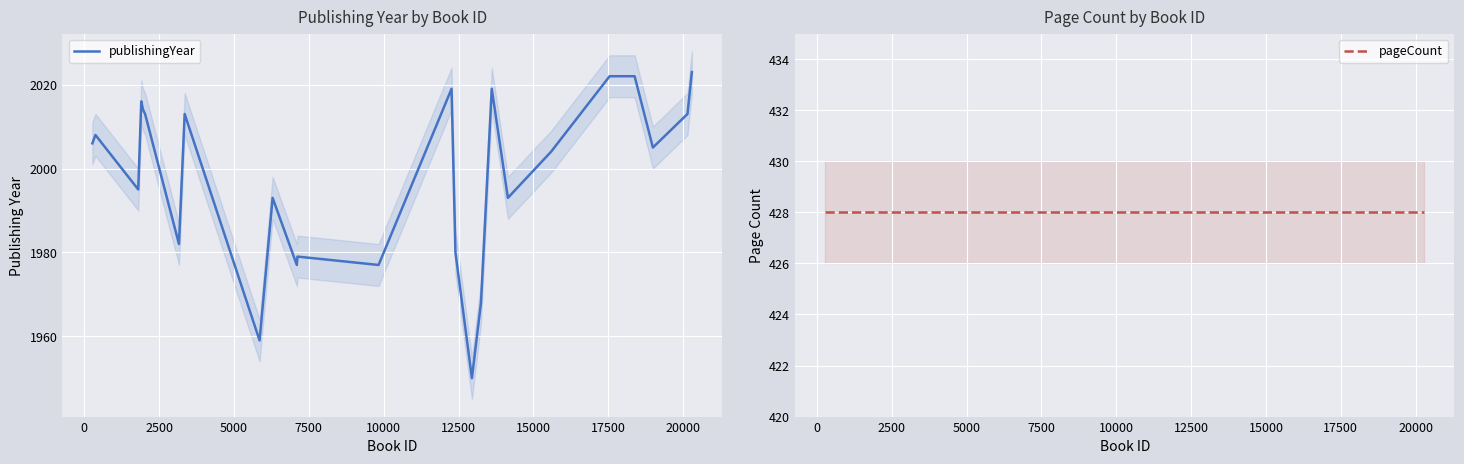

True or false: pageCount and publishingYear cross at least once.

False